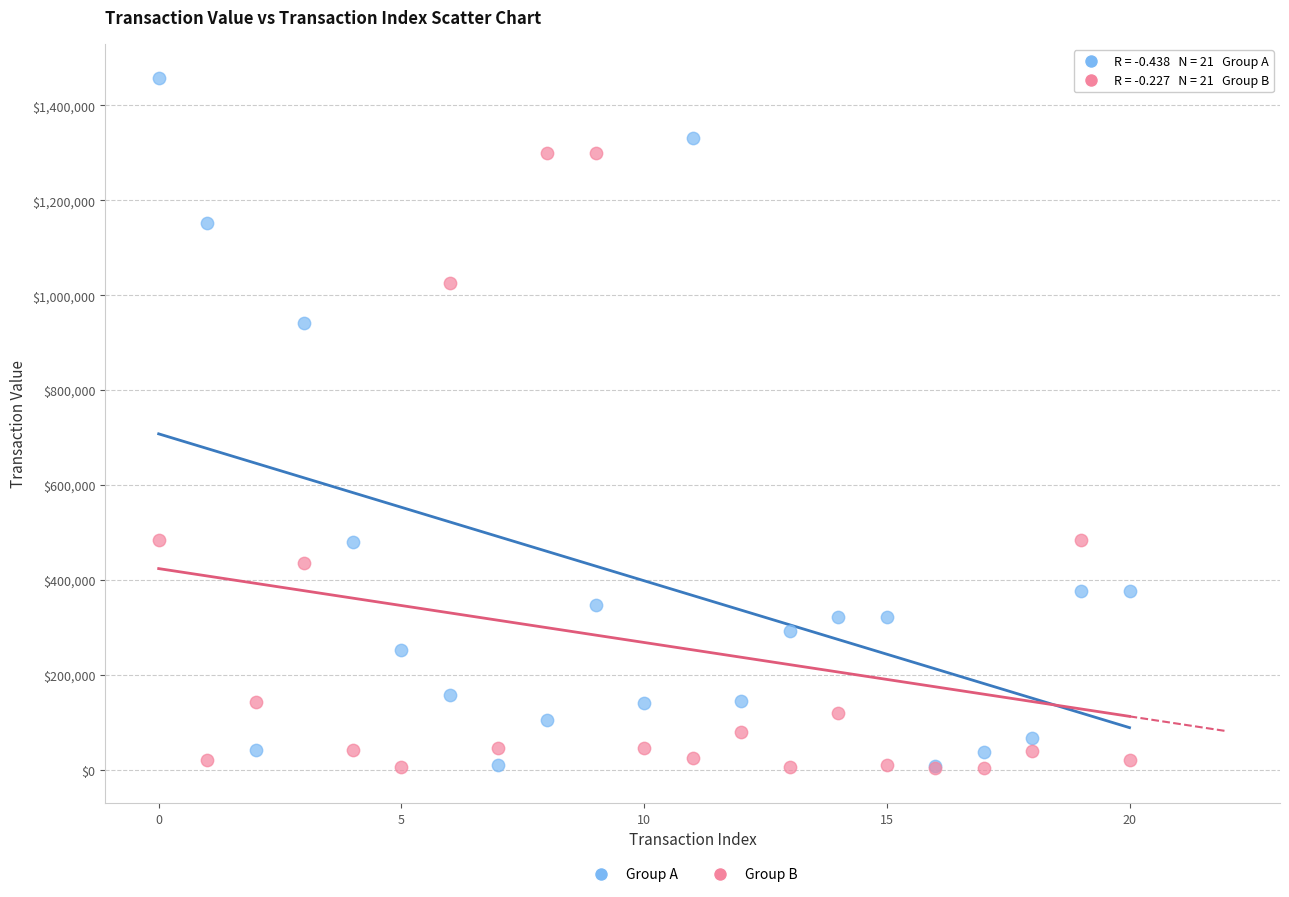

Across all series, what Y value is closest to 730108?

941629